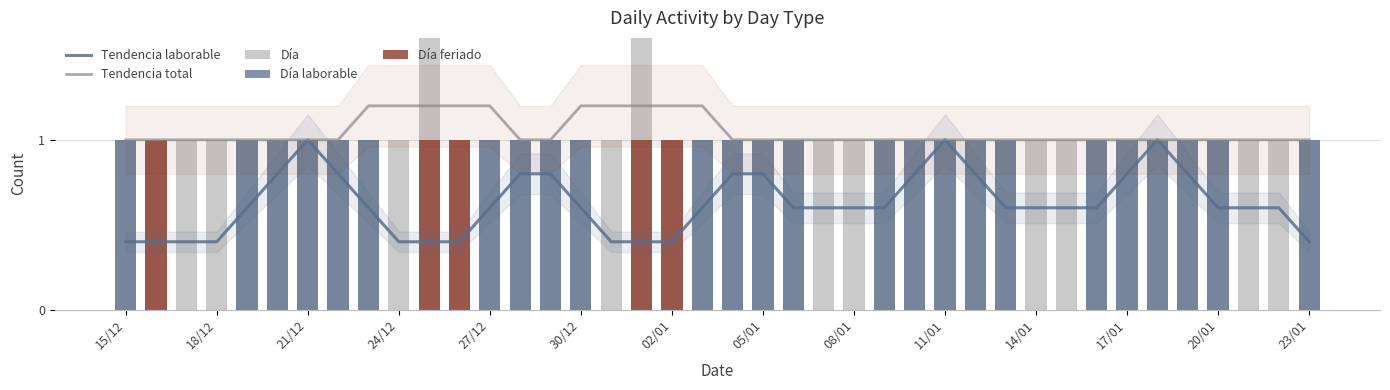

Reading left to right, what are all the values shown in this chart?

Tendencia laborable: 0.4	0.4	0.4	0.4	0.6	0.8	1.0	0.8	0.6	0.4	0.4	0.4	0.6	0.8	0.8	0.6	0.4	0.4	0.4	0.6	0.8	0.8	0.6	0.6	0.6	0.6	0.8	1.0	0.8	0.6	0.6	0.6	0.6	0.8	1.0	0.8	0.6	0.6	0.6	0.4
Tendencia total: 1.0	1.0	1.0	1.0	1.0	1.0	1.0	1.0	1.2	1.2	1.2	1.2	1.2	1.0	1.0	1.2	1.2	1.2	1.2	1.2	1.0	1.0	1.0	1.0	1.0	1.0	1.0	1.0	1.0	1.0	1.0	1.0	1.0	1.0	1.0	1.0	1.0	1.0	1.0	1.0
Día: 1.0	1.0	1.0	1.0	1.0	1.0	1.0	1.0	1.0	1.0	2.0	1.0	1.0	1.0	1.0	1.0	1.0	2.0	1.0	1.0	1.0	1.0	1.0	1.0	1.0	1.0	1.0	1.0	1.0	1.0	1.0	1.0	1.0	1.0	1.0	1.0	1.0	1.0	1.0	1.0
Día laborable: 1.0	0.0	0.0	0.0	1.0	1.0	1.0	1.0	1.0	0.0	0.0	0.0	1.0	1.0	1.0	1.0	0.0	0.0	0.0	1.0	1.0	1.0	1.0	0.0	0.0	1.0	1.0	1.0	1.0	1.0	0.0	0.0	1.0	1.0	1.0	1.0	1.0	0.0	0.0	1.0
Día feriado: 0.0	1.0	0.0	0.0	0.0	0.0	0.0	0.0	0.0	0.0	1.0	1.0	0.0	0.0	0.0	0.0	0.0	1.0	1.0	0.0	0.0	0.0	0.0	0.0	0.0	0.0	0.0	0.0	0.0	0.0	0.0	0.0	0.0	0.0	0.0	0.0	0.0	0.0	0.0	0.0